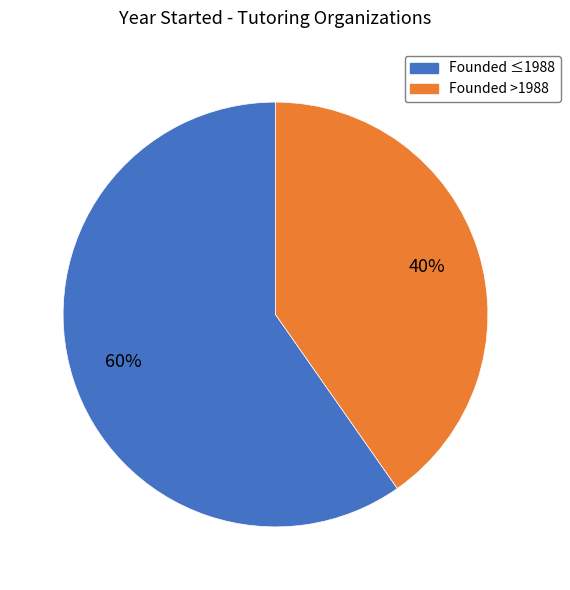

Which category accounts for the majority?

Founded ≤1988